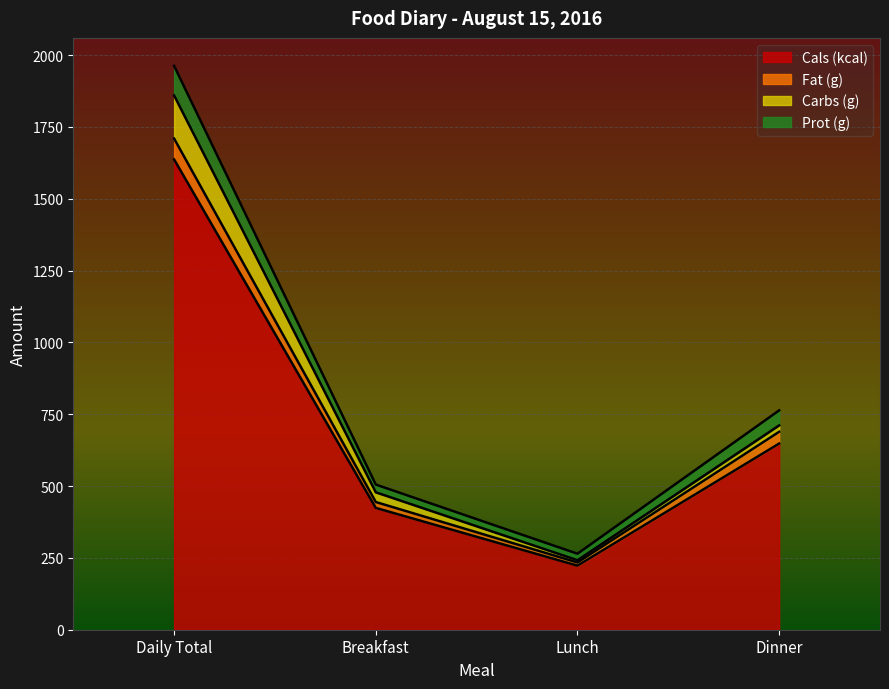

At which category is the sum across all series the highest?

Daily Total